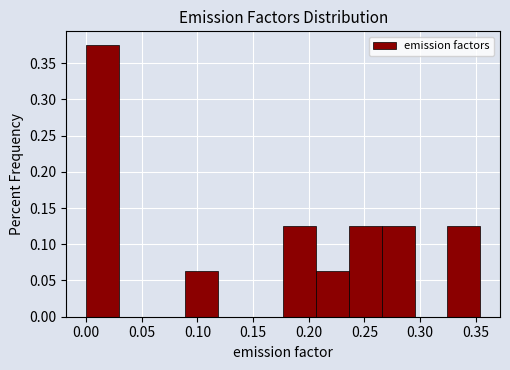

What is the height of the bar covering 0.235 to 0.265 on the x-axis? Neither the bar edges nor the heights are printed on the chart, so give them approximately, as read against the axes.

0.125